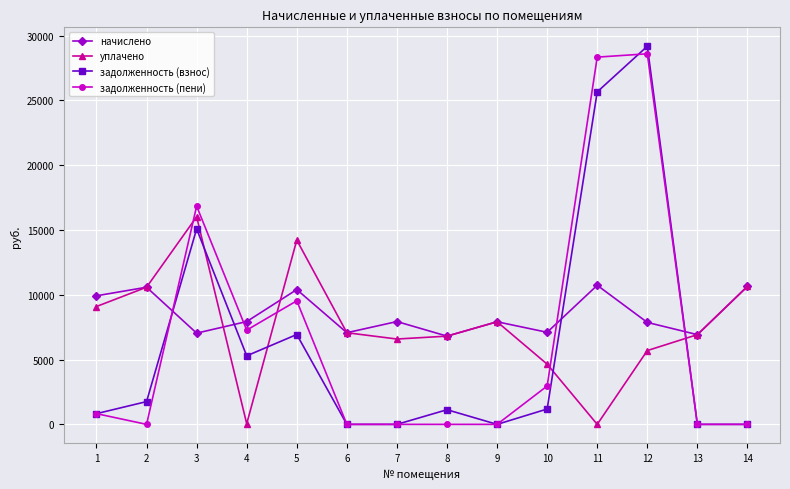

In уплачено, how many points are higher than both neighbors (excluding endpoints)?

3